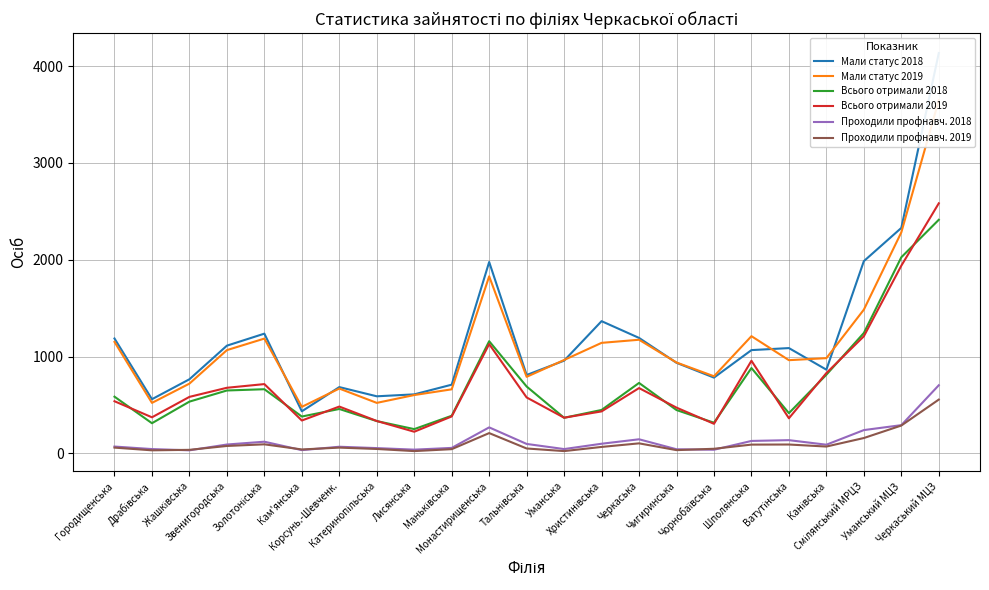

Rank the series at Золотоніська from highest to lowest value.

Мали статус 2018, Мали статус 2019, Всього отримали 2019, Всього отримали 2018, Проходили профнавч. 2018, Проходили профнавч. 2019